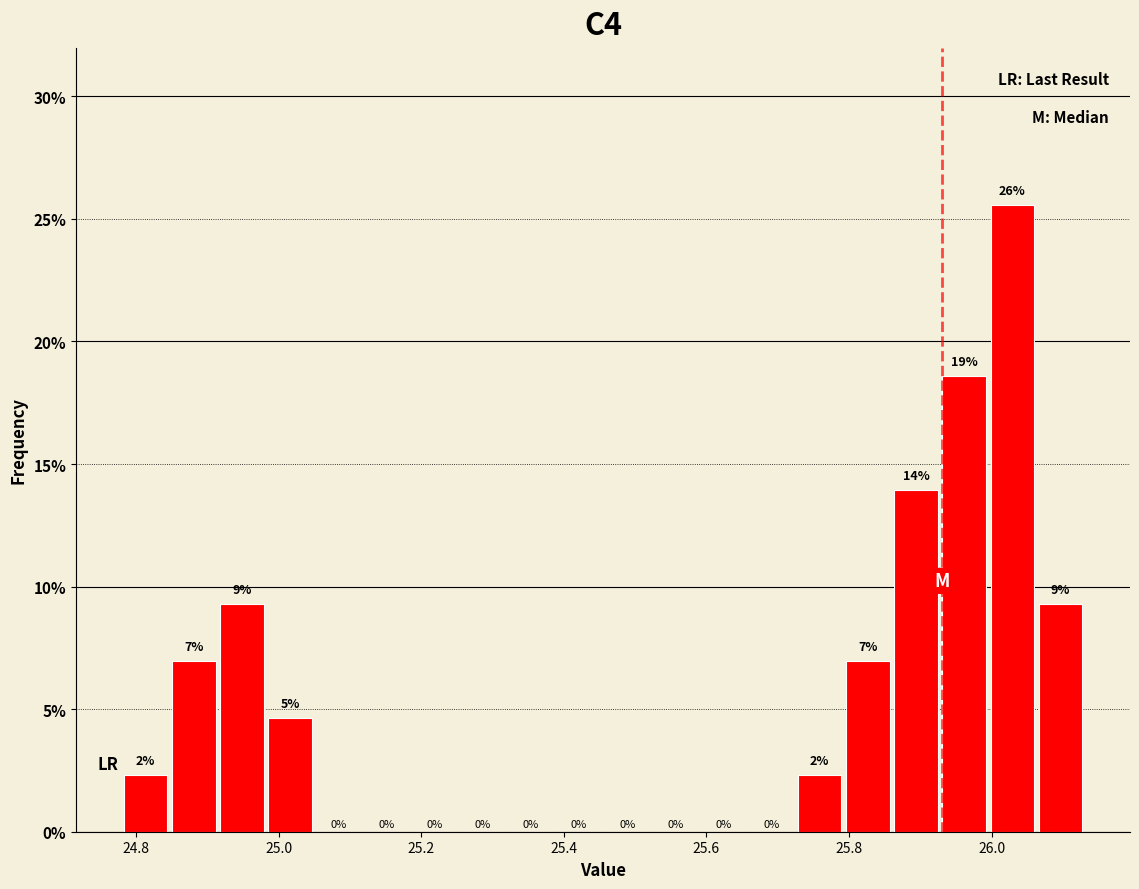

Read against the x-axis, roughly where is the centre of the tallest bar?

26.02